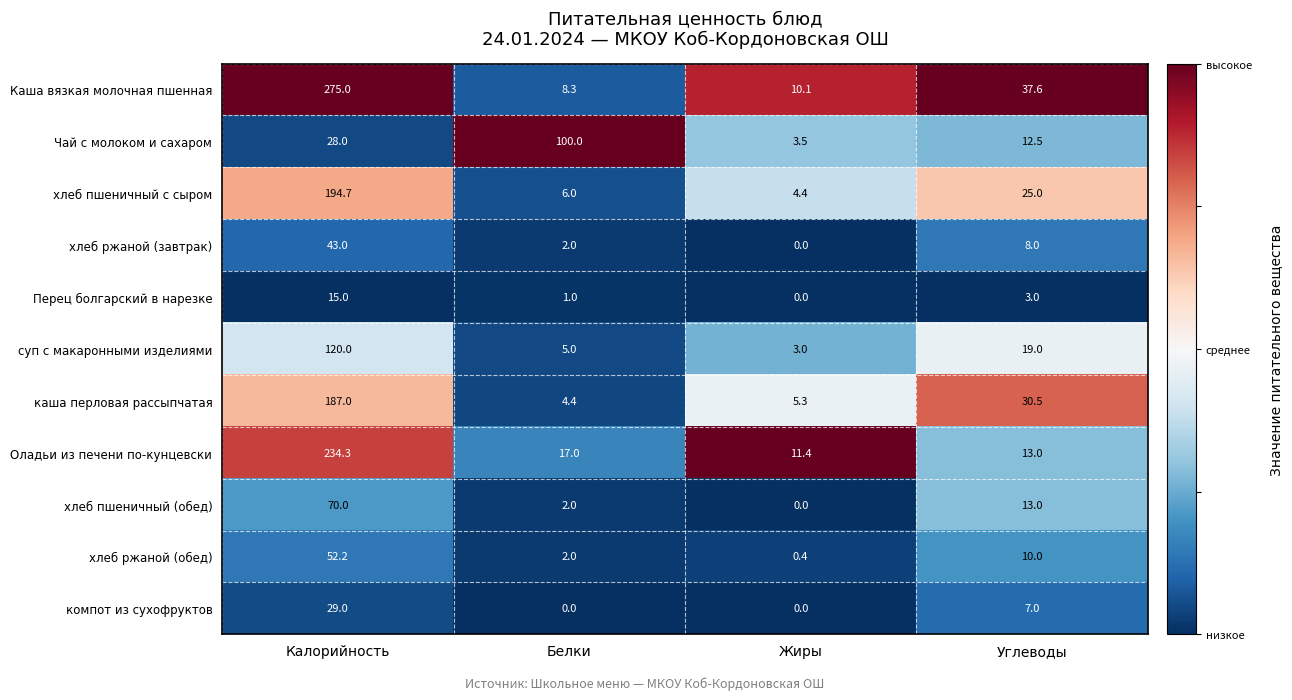

Which category has the highest value in the каша перловая рассыпчатая series?

Калорийность